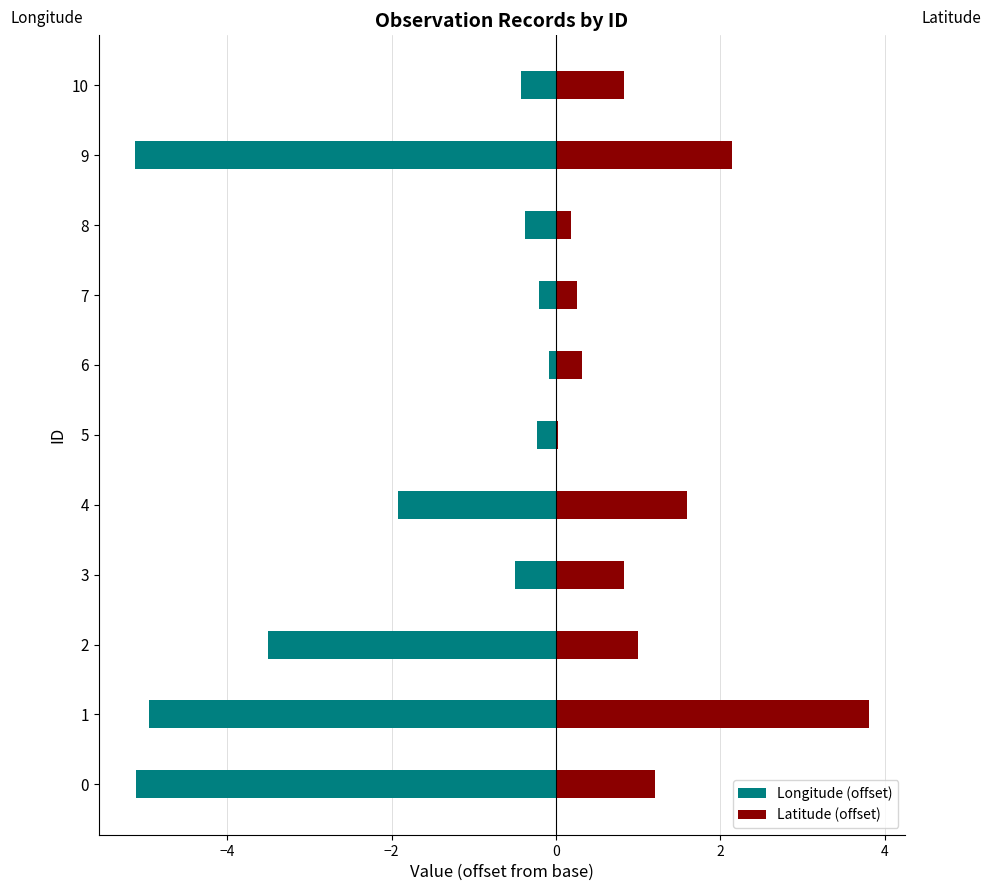

Is the value of Latitude (offset) at 6 greater than the value of Longitude (offset) at 6?

Yes